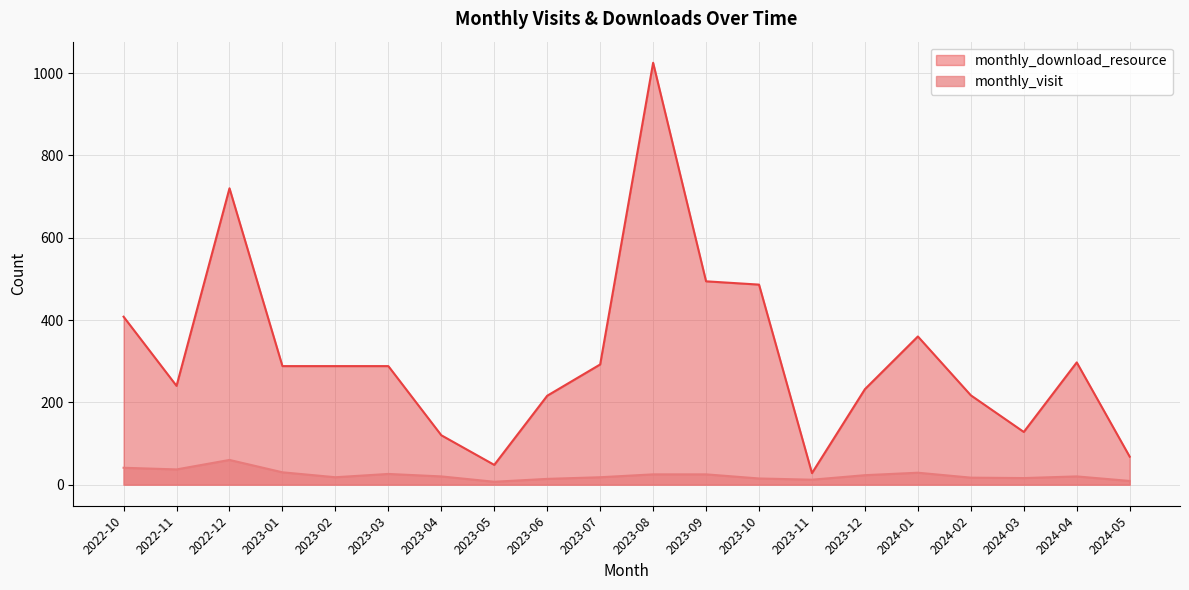

What position from the left is 2023-01?

4